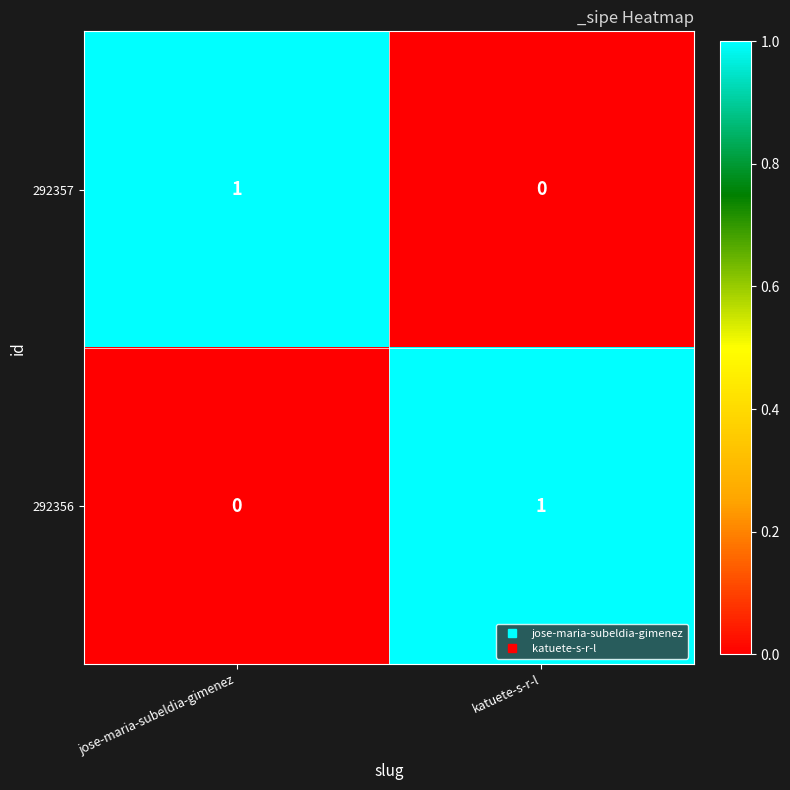

The 292357 series shows 0 at katuete-s-r-l. True or false?

True